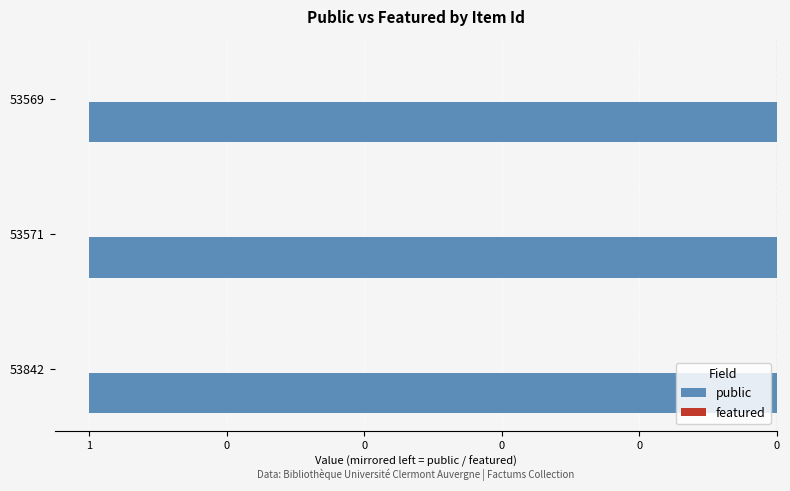

Reading left to right, what are all the values shown in this chart?

public: 1	1	1
featured: 0	0	0